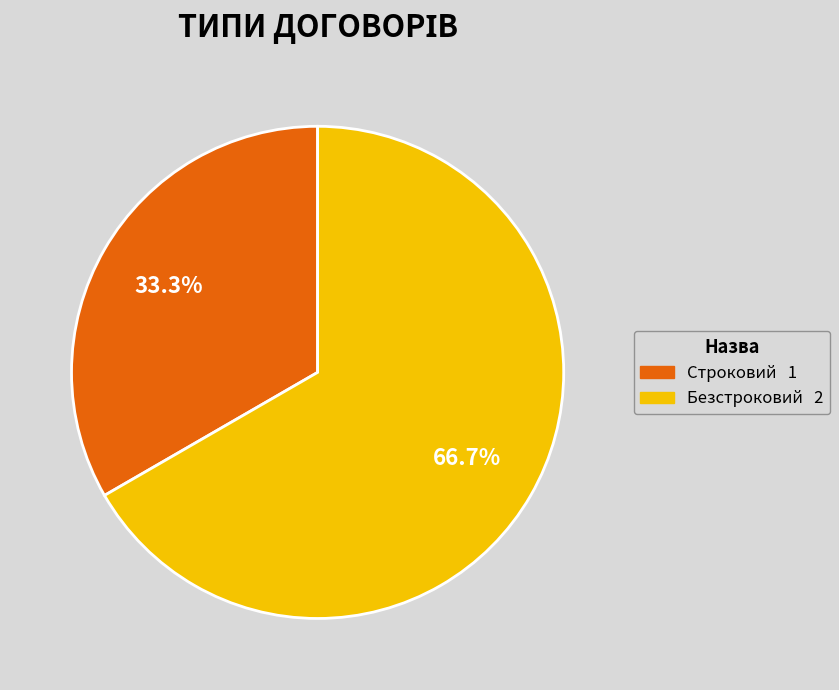

What is the smallest slice in the pie chart?

Строковий